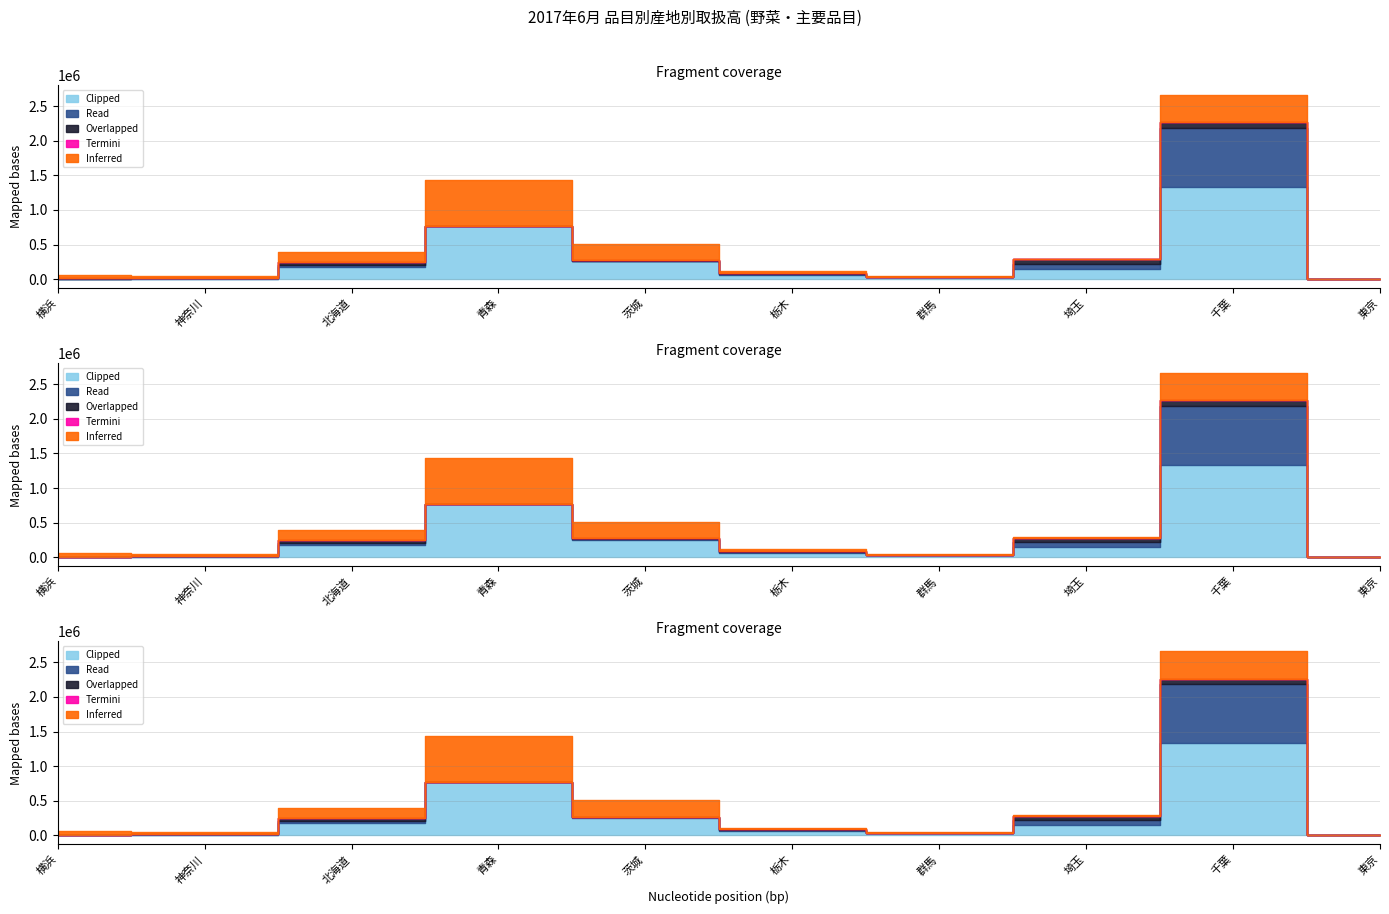

How many times do Clipped and Termini cross each other?

2